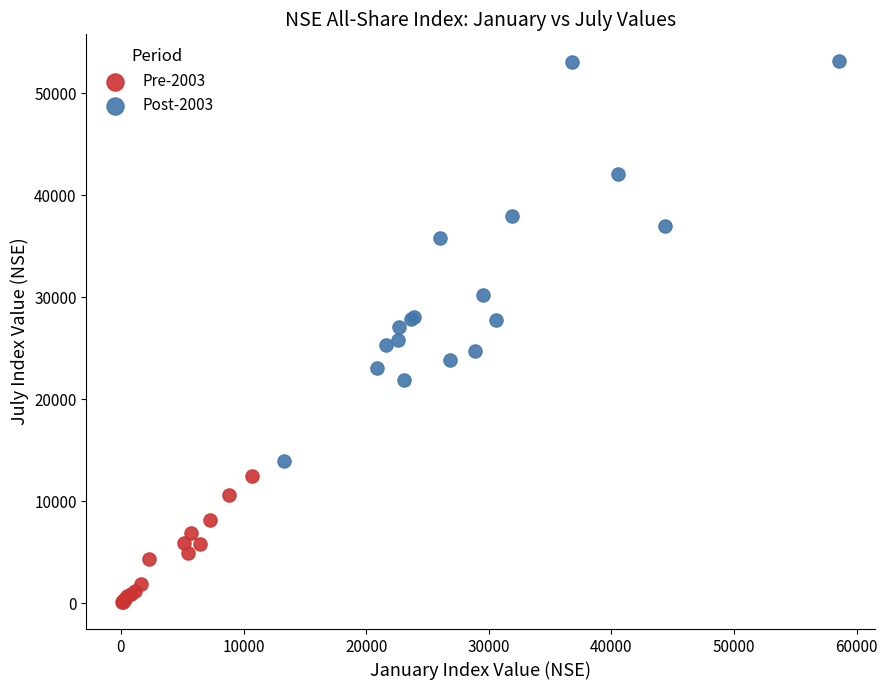

What are all the series names shown in the legend?

Pre-2003, Post-2003